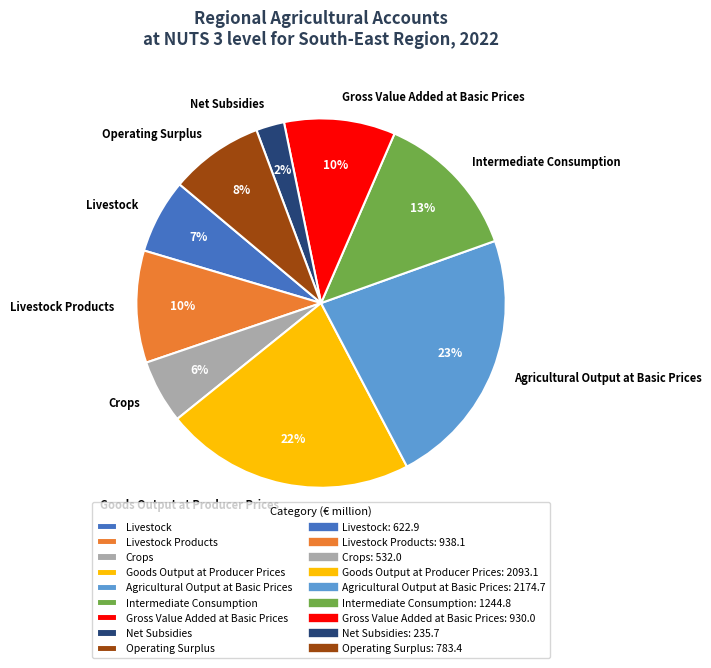

To the nearest percent, what percentage of the pie is Operating Surplus?

8%